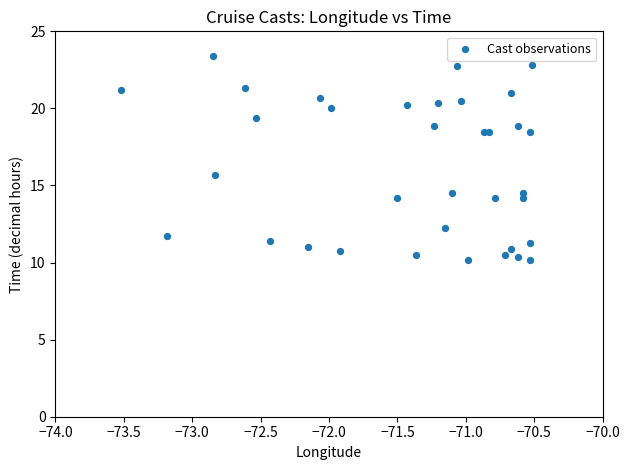

What Y value in the scatter plot is closest to 16?

15.7